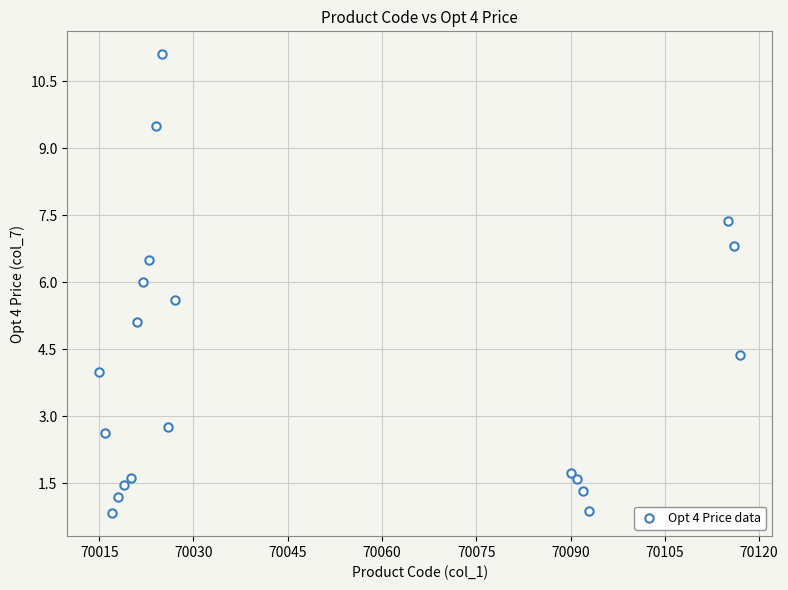

What is the range of X values (max minus min)?

102.0